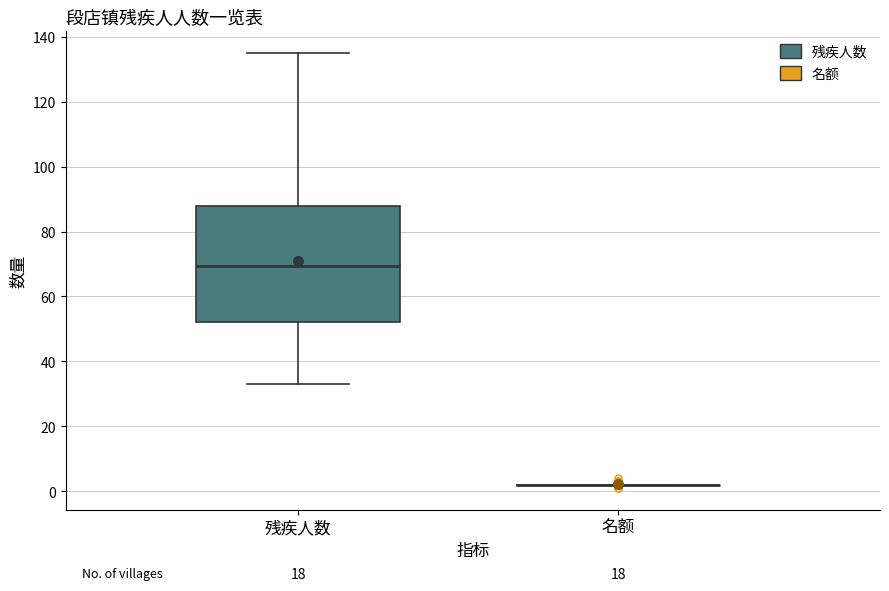

Reading left to right, read every box against the y-axis: the position of its median line, the range the box covers, and the ends of its whiskers. The values are not printed on the chart, so give them approximately, as read against the axis.

残疾人数: median 70, box 52 to 88, whiskers 34 to 136
名额: box collapsed to a line at 2, whiskers 2 to 2